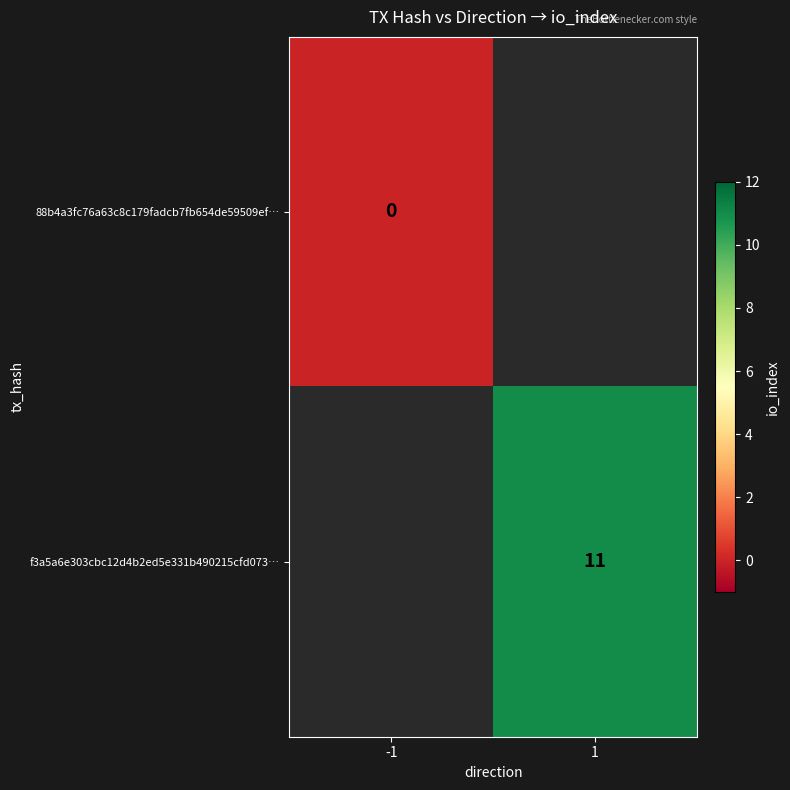

The f3a5a6e303cbc12d4b2ed5e331b490215cfd073… series shows 16 at 1. True or false?

False